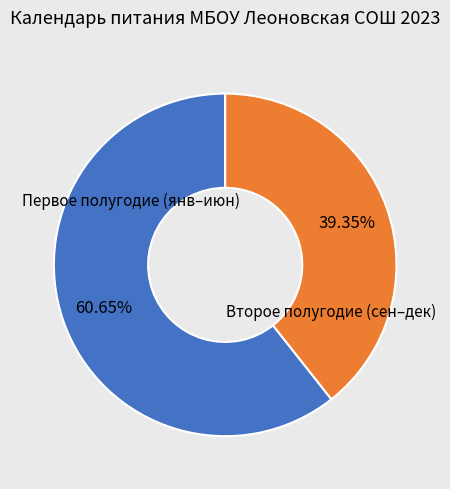

Is there a majority slice in this chart?

Yes